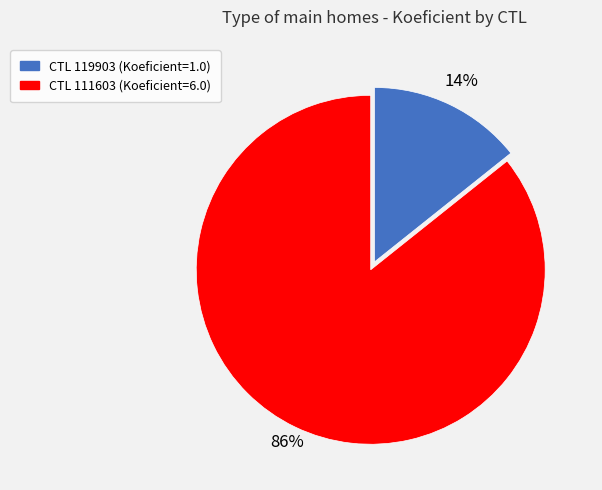

To the nearest percent, what is the average slice percentage?

50%